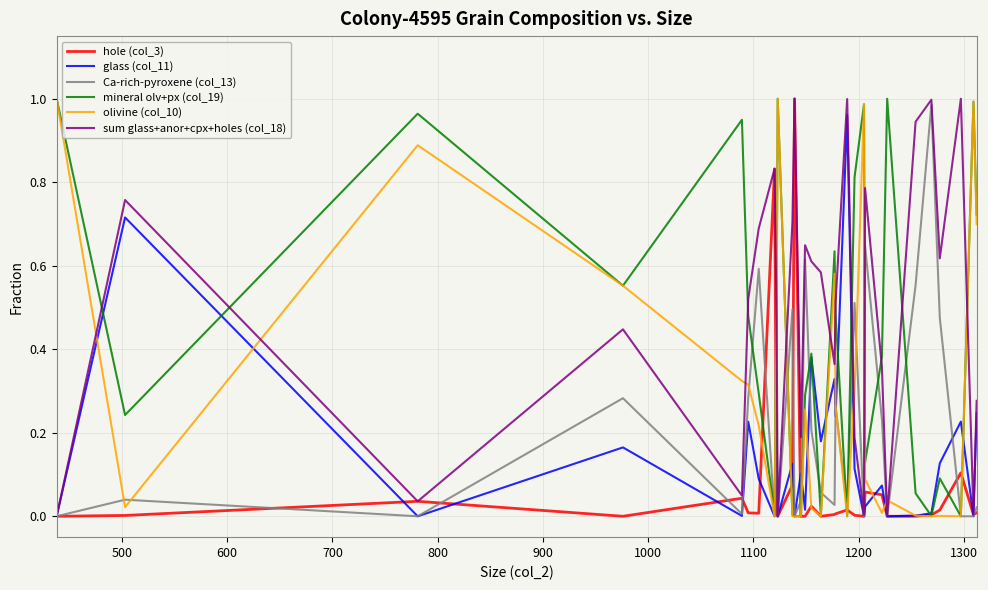

Which series has the largest total across all categories?

sum glass+anor+cpx+holes (col_18)